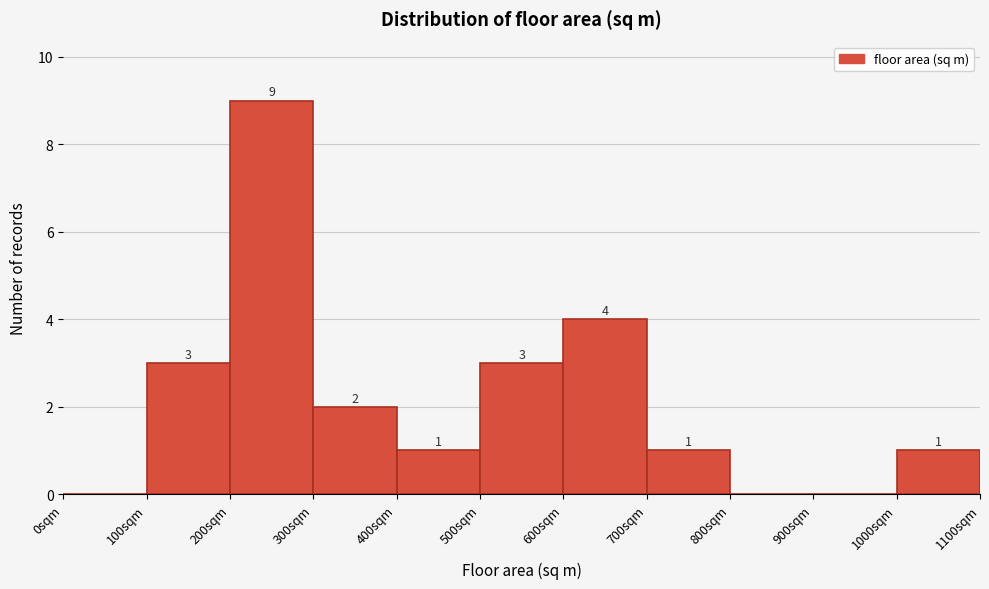

Over which range of the x-axis is the bar tallest?

200 to 300